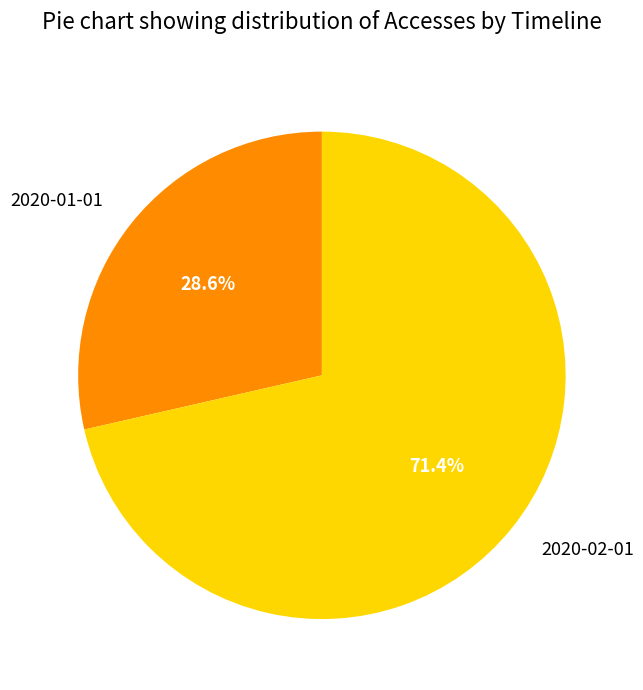

To the nearest percent, what is the combined percentage of 2020-02-01 and 2020-01-01?

100%